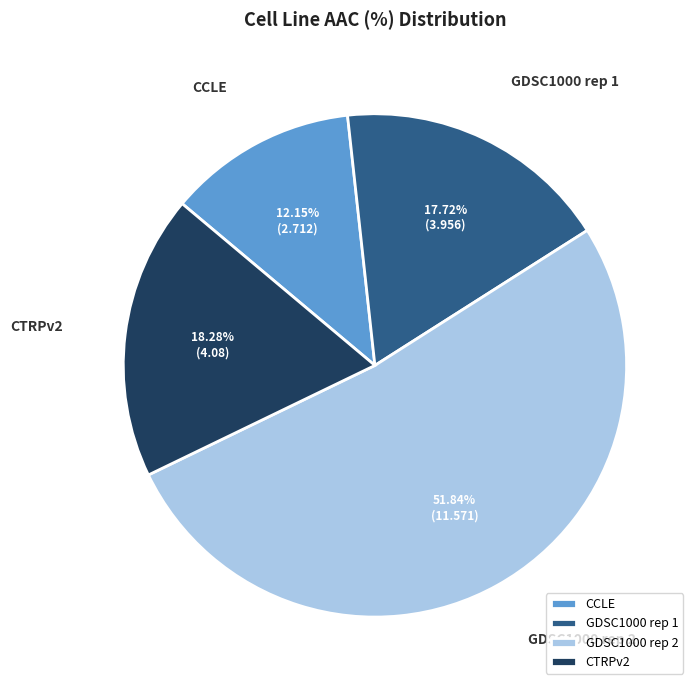

How many segments does this pie chart have?

4